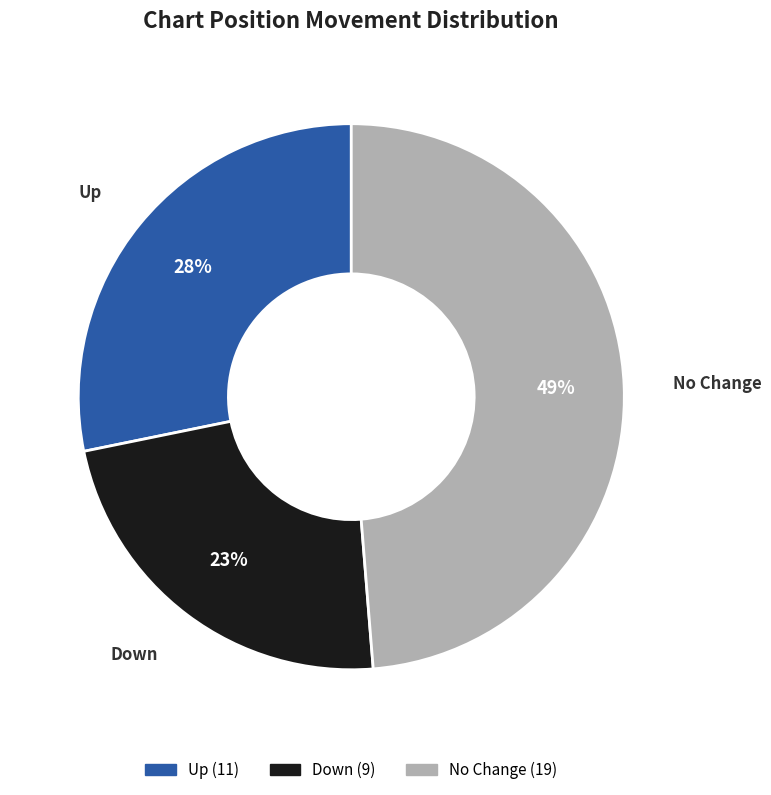

Does any single category account for the majority?

No